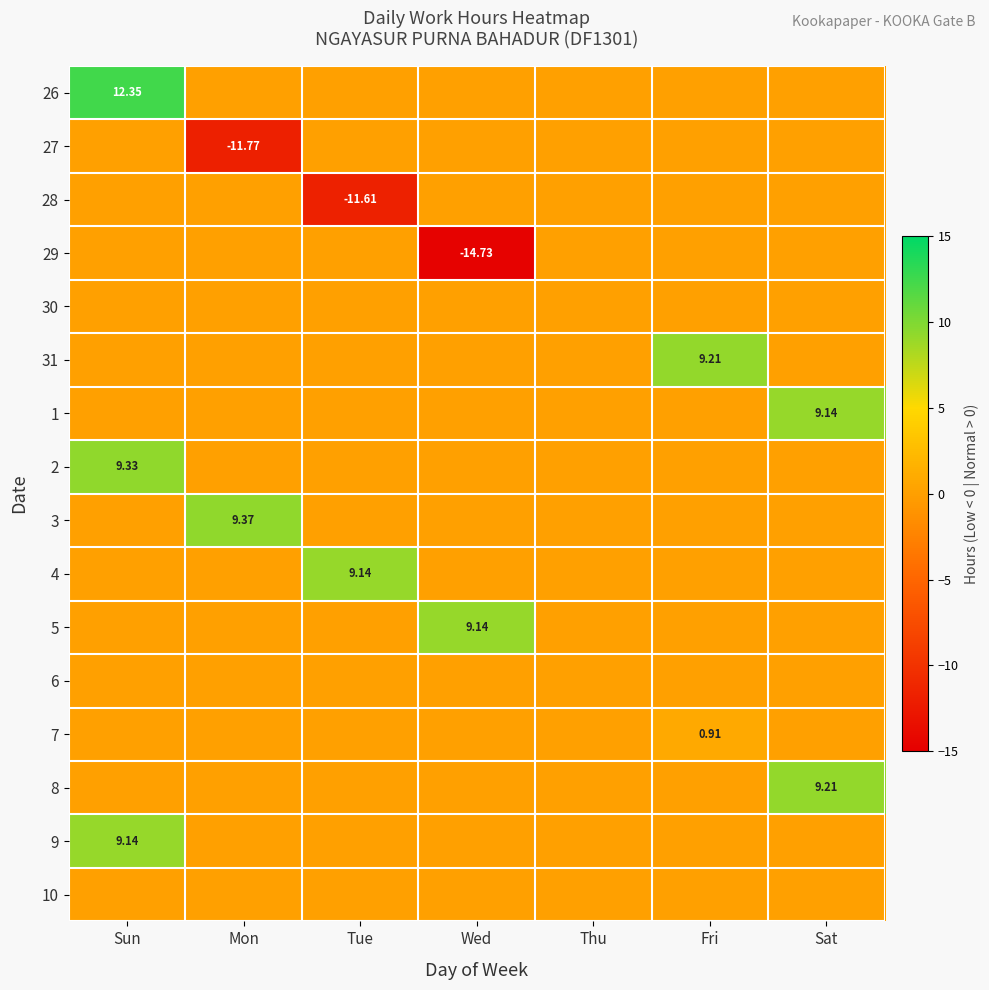

Rank the categories by 1 value from highest to lowest.

Sat, Sun, Mon, Tue, Wed, Thu, Fri